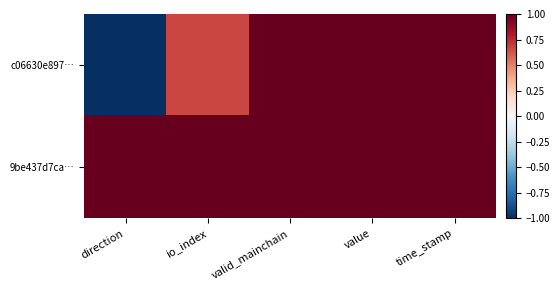

At which category does the chart reach its minimum across all series?

direction